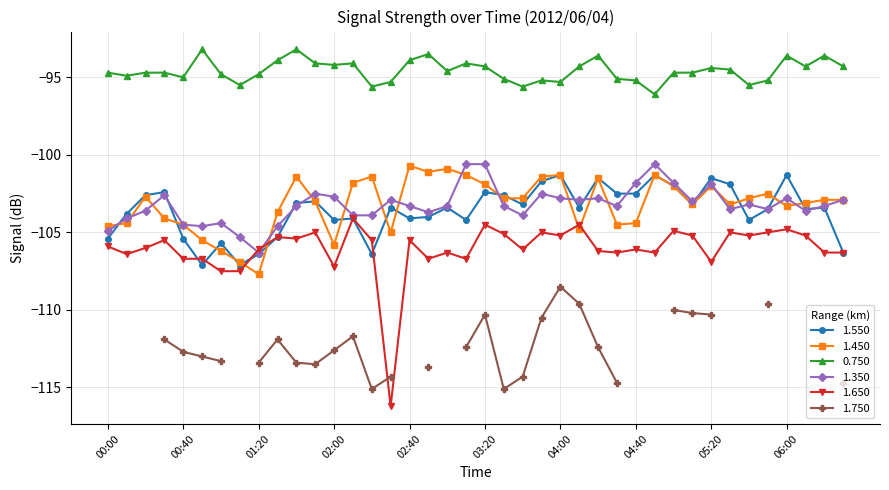

True or false: 1.450 has a value of -103.3 at 06:00.

True